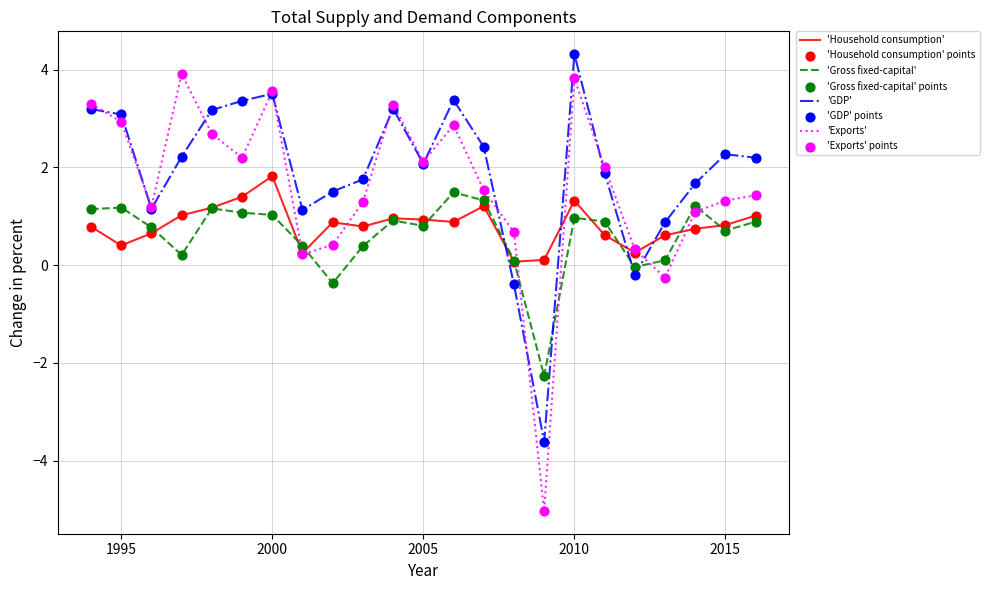

Rank the series by their average value, from lowest to highest.

'Gross fixed-capital', 'Household consumption', 'Exports', 'GDP'